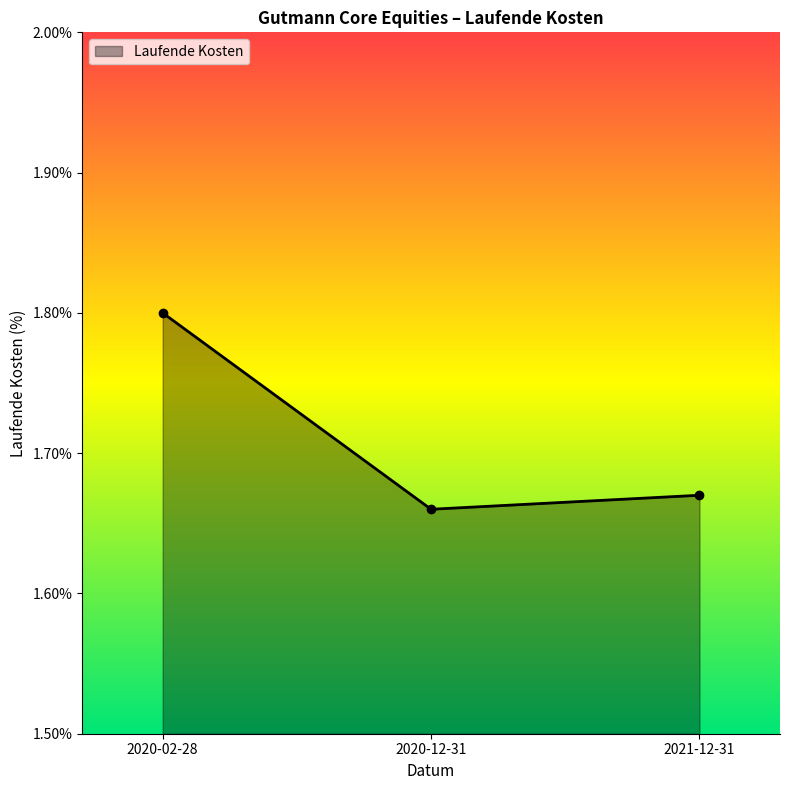

What is the sum of all values?

5.1